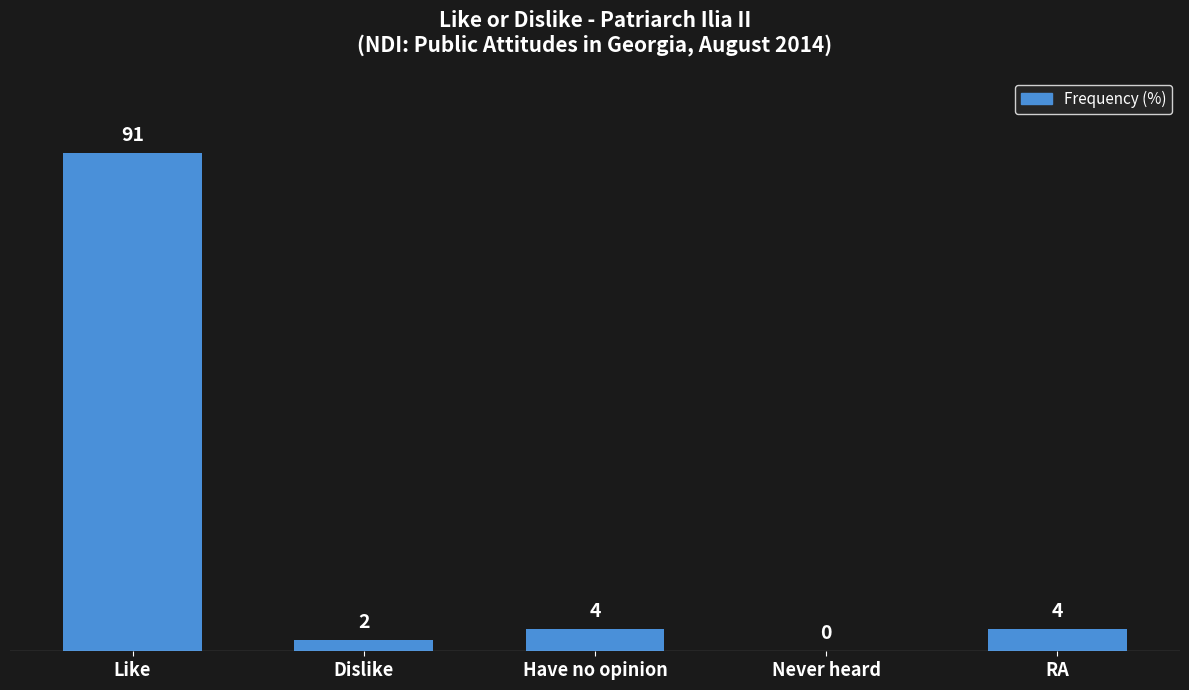

At which label does the data first exceed 4?

Like